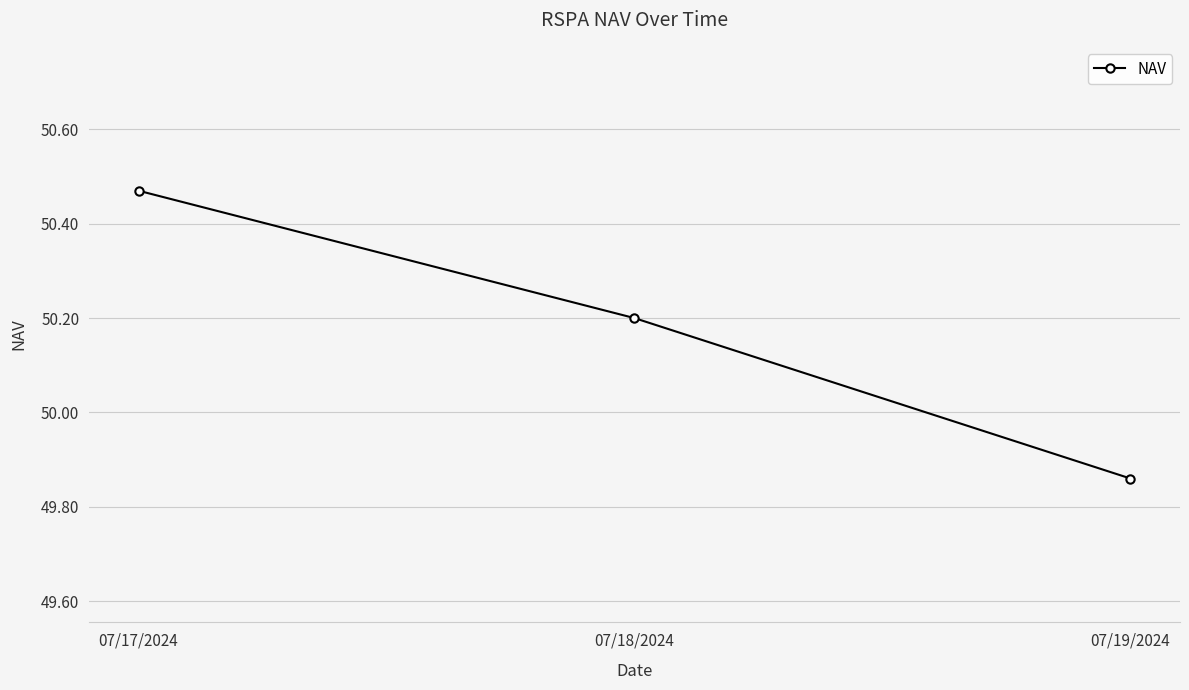

At which category does the chart reach its minimum across all series?

07/19/2024